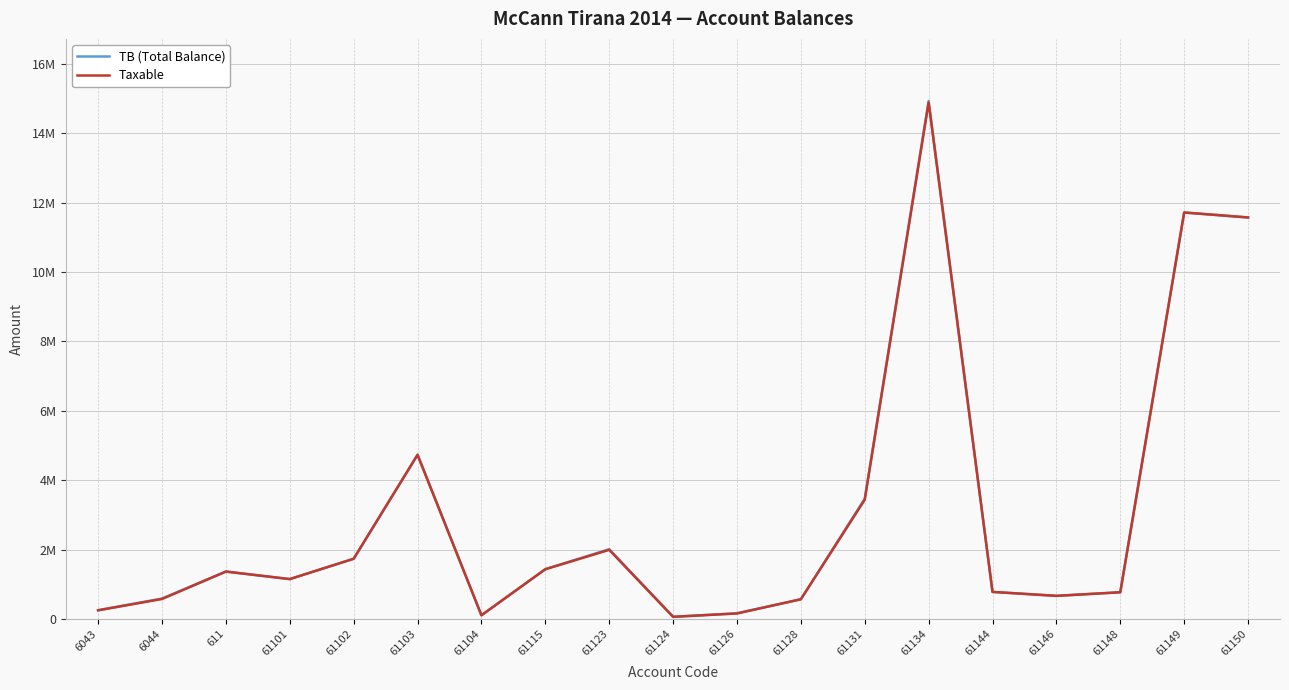

True or false: TB (Total Balance) has a value of 250227.1 at 6043.

True